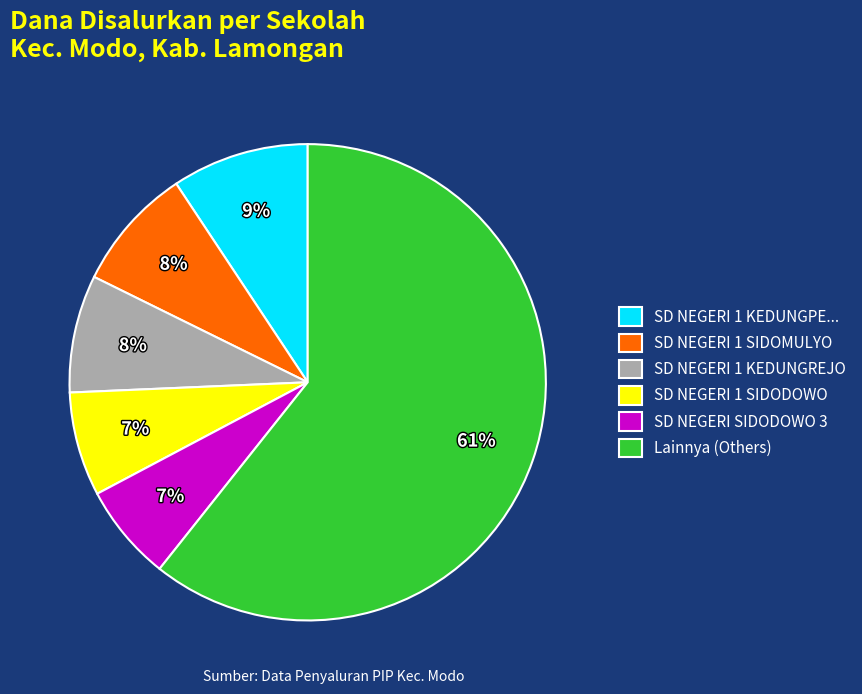

Count the number of slices in the pie.

6